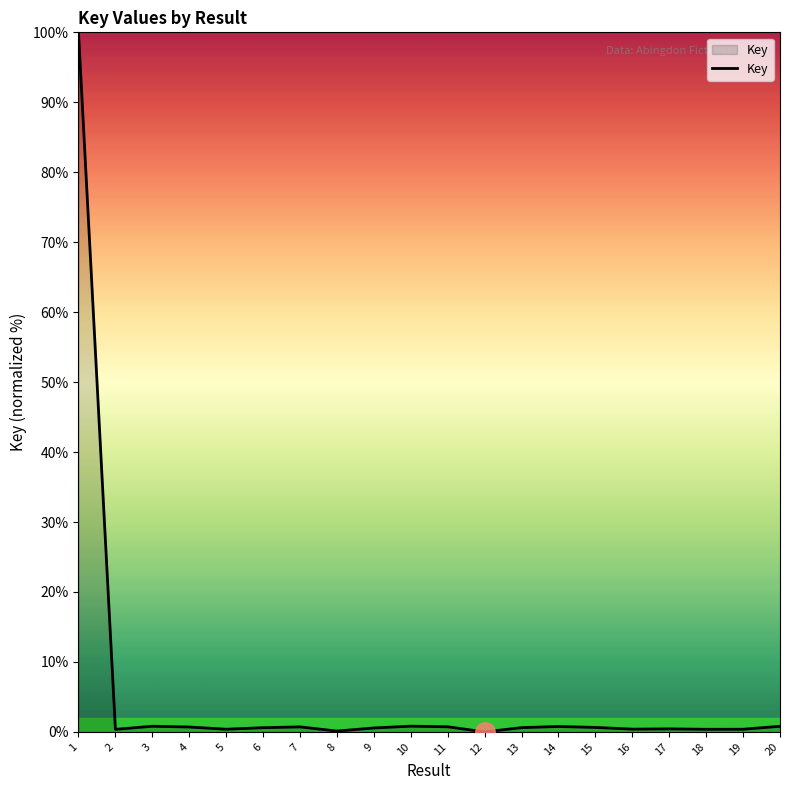

What is the sum of all values?

110.2